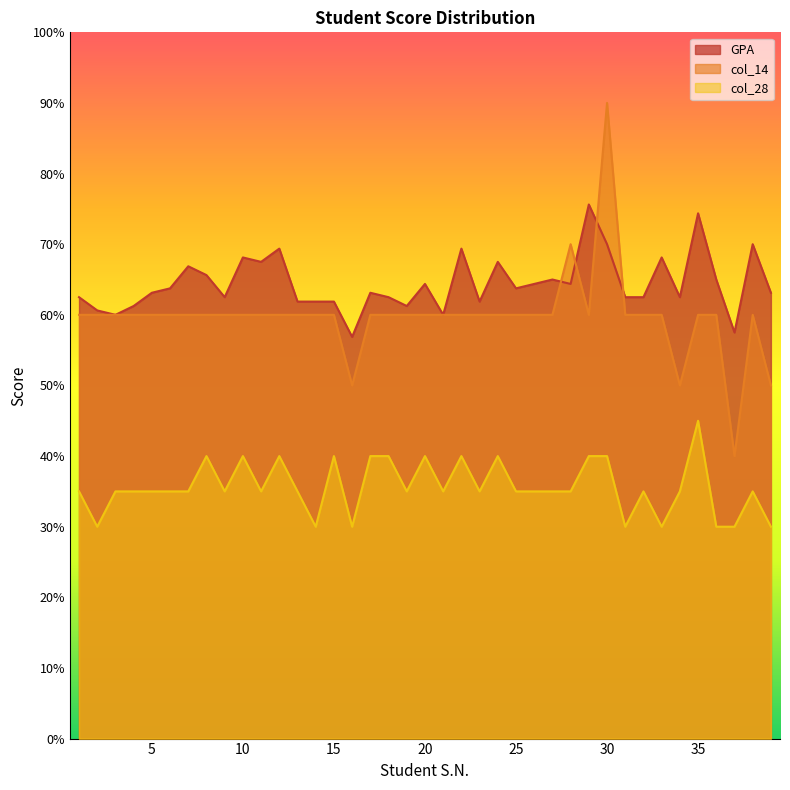

True or false: GPA and col_14 intersect in this chart.

True